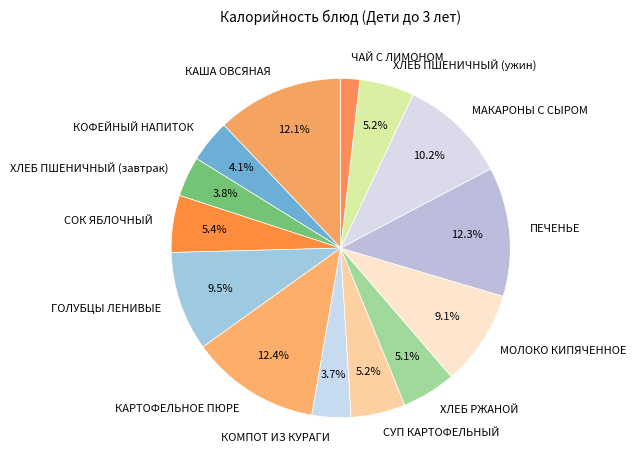

Which category has the smallest portion of the pie?

ЧАЙ С ЛИМОНОМ